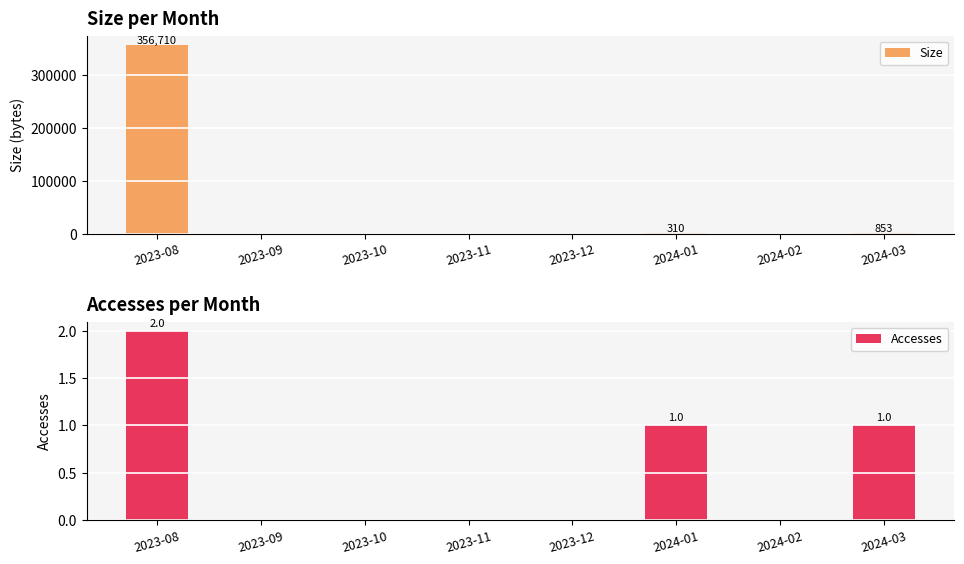

The value of Size at 2023-11 is 118671. True or false?

False